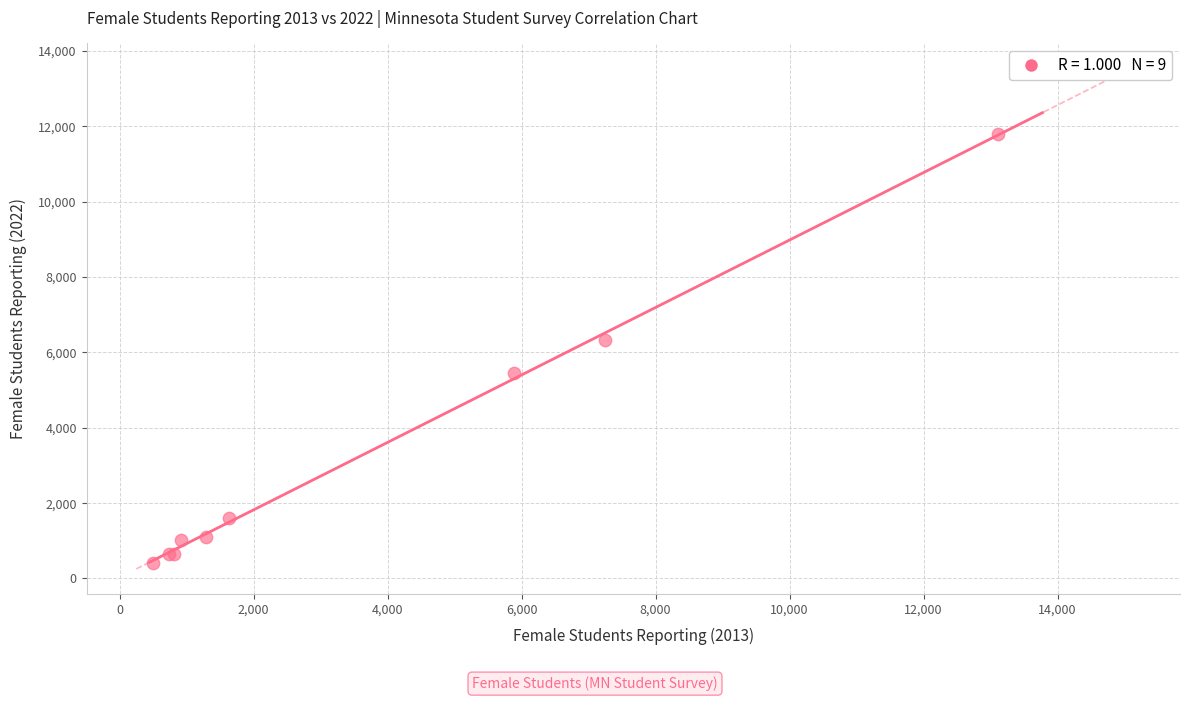

What Y value in the scatter plot is closest to 6095?

6340